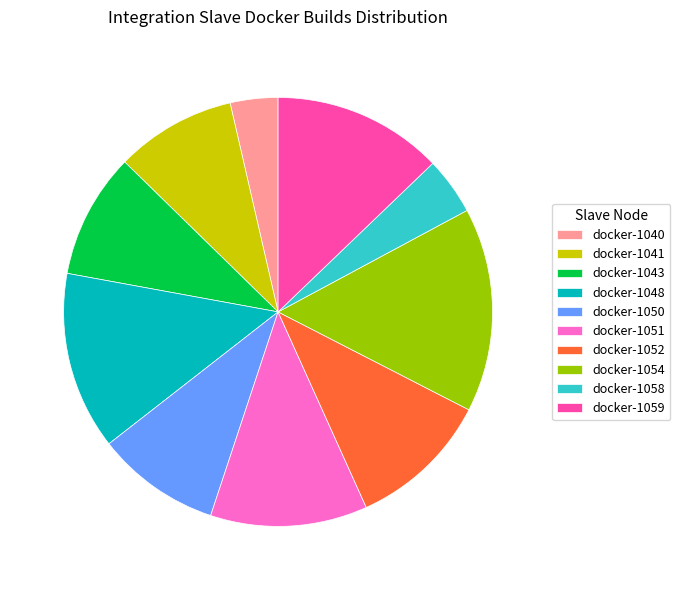

Which category has the smallest portion of the pie?

docker-1040